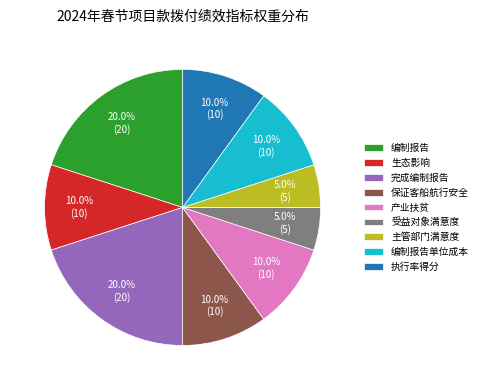

Is the sum of 编制报告 and 完成编制报告 greater than half?

No